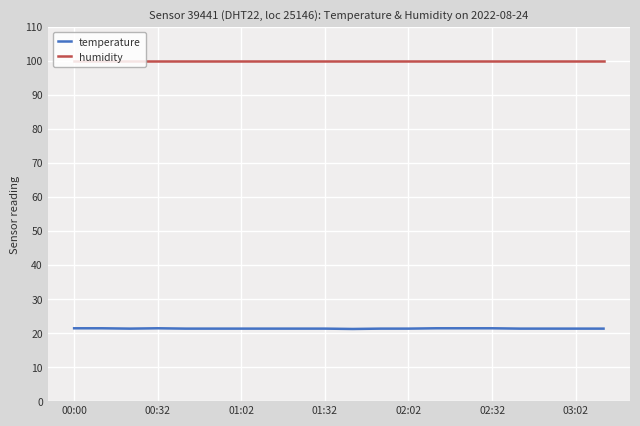

Which series has the widest spread of values?

temperature